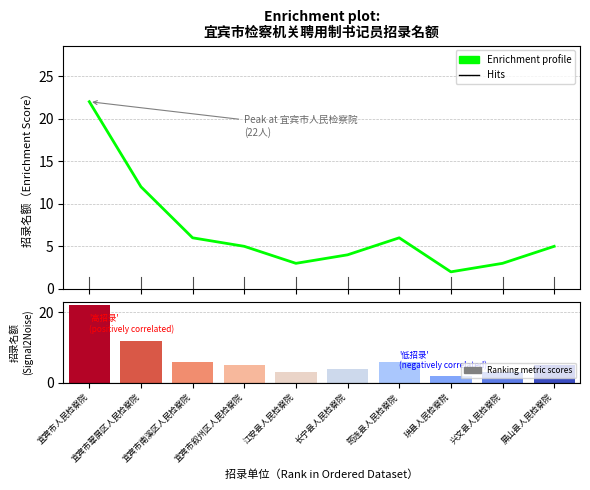

Which has a higher value, 江安县人民检察院 or 宜宾市人民检察院?

宜宾市人民检察院